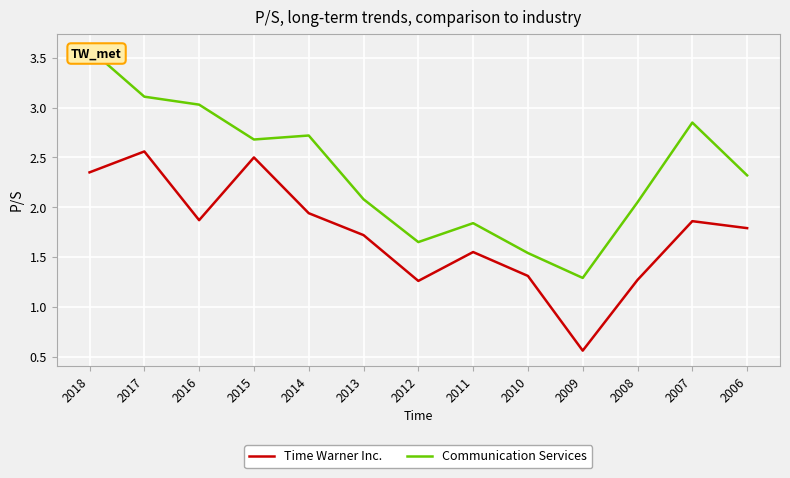

At which category is the sum across all series the highest?

2018